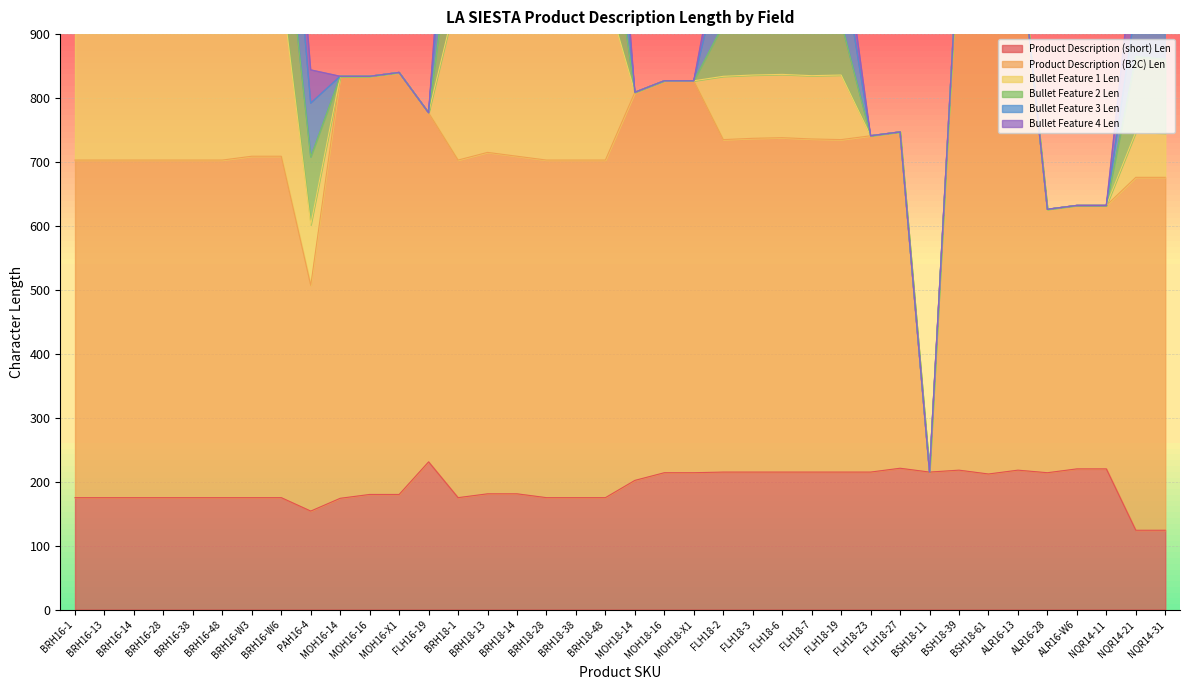

What is the average value of the Bullet Feature 1 Len series?

116